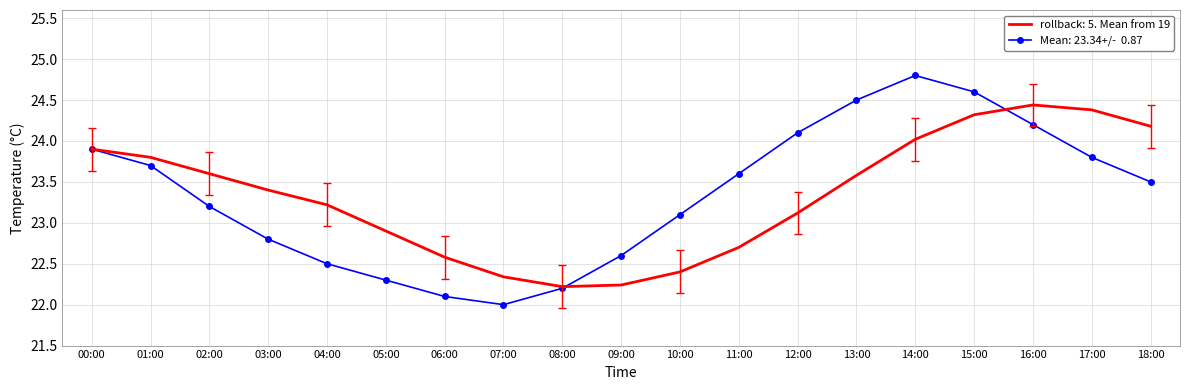

What position from the right is 11:00?

8